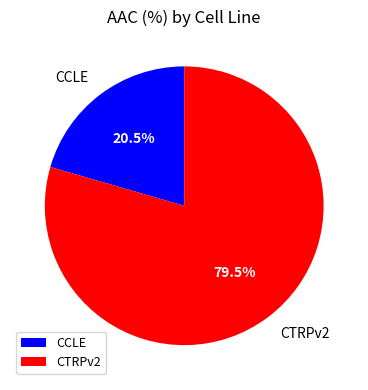

What is the ratio of the value at CCLE to the value at CTRPv2?

0.3